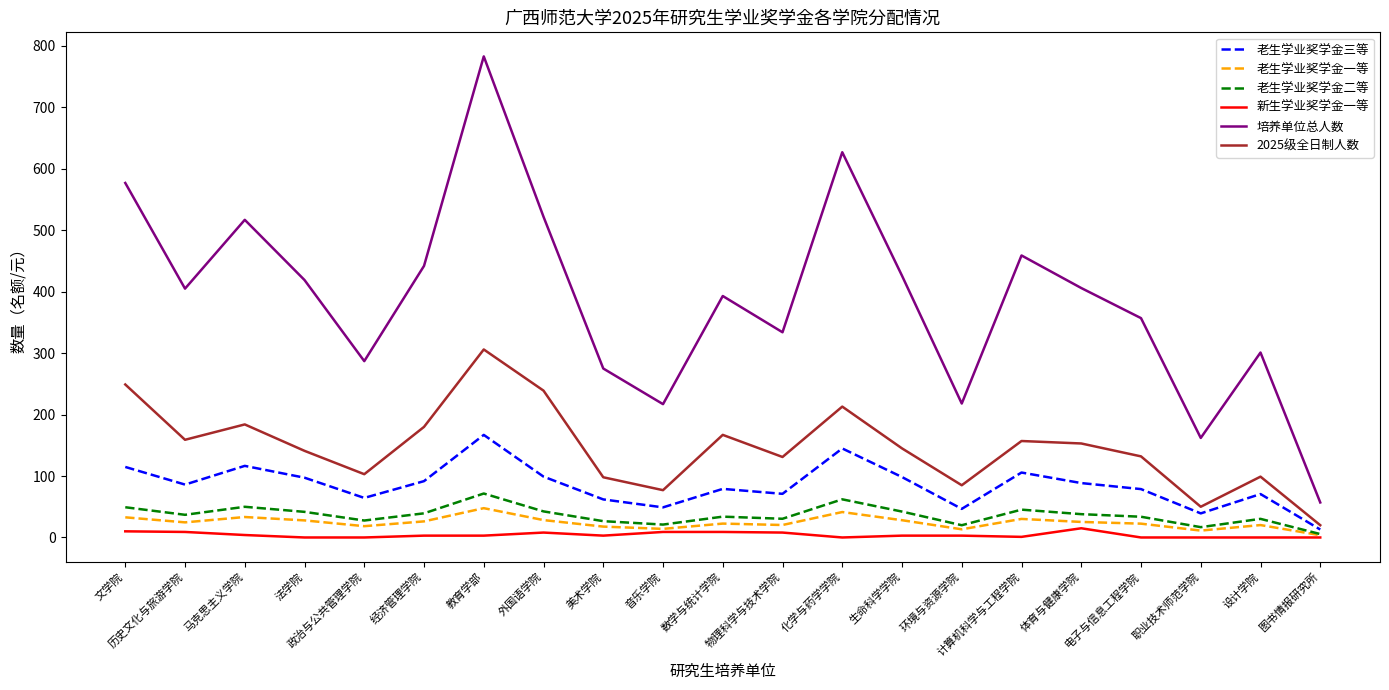

Which category has the highest value in the 老生学业奖学金三等 series?

教育学部